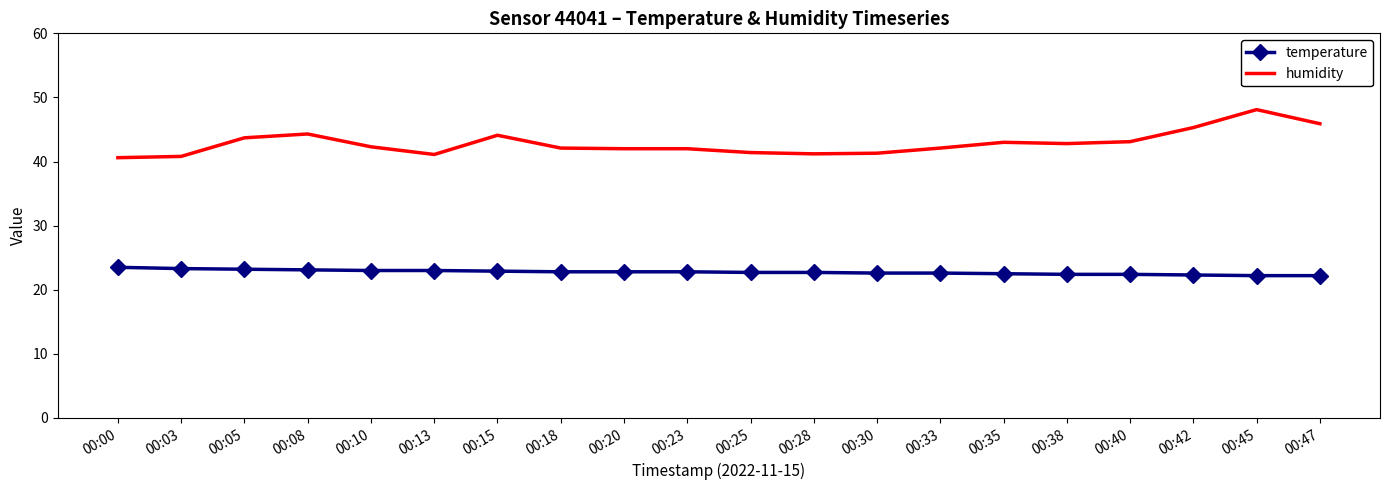

At which category is the sum across all series the highest?

00:45